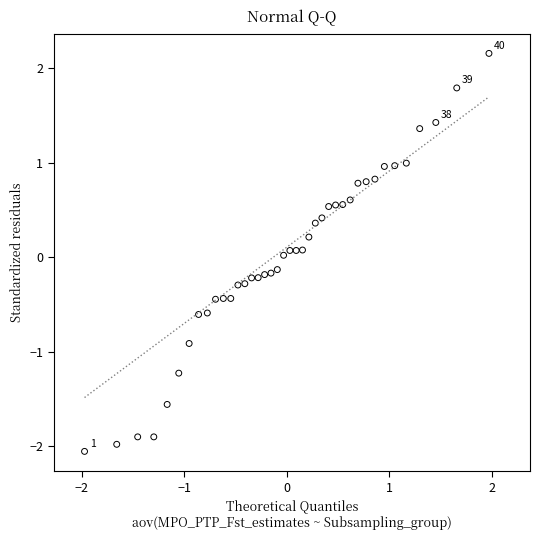

How many points are shown in the scatter plot?

40